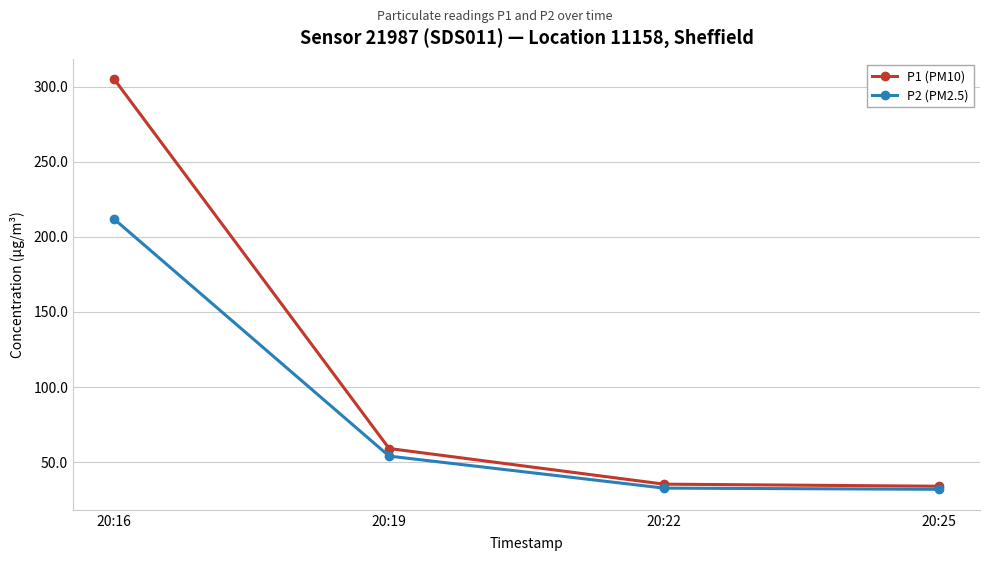

At how many categories does at least one series exceed 108?

1